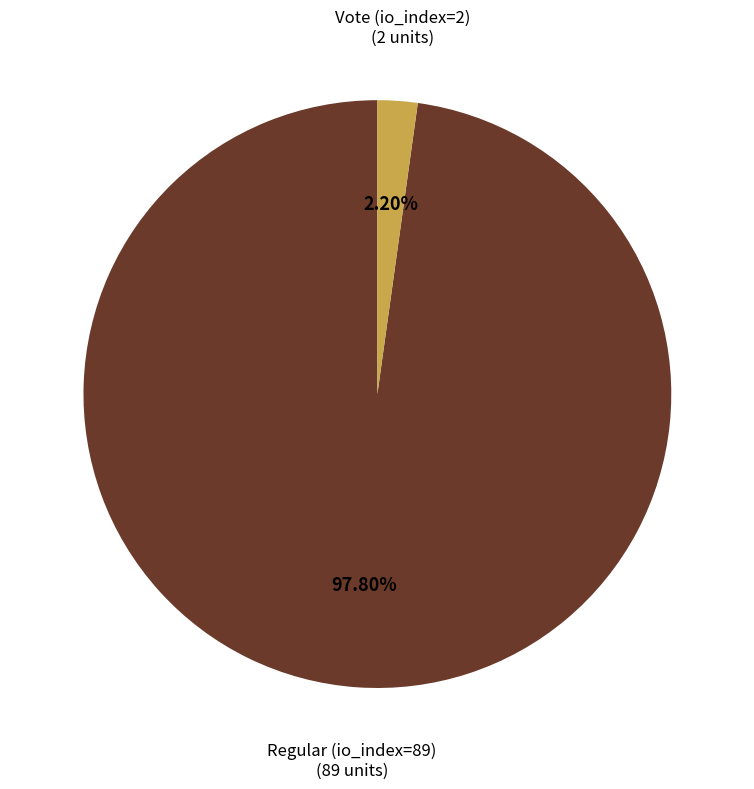

Does any single category account for the majority?

Yes